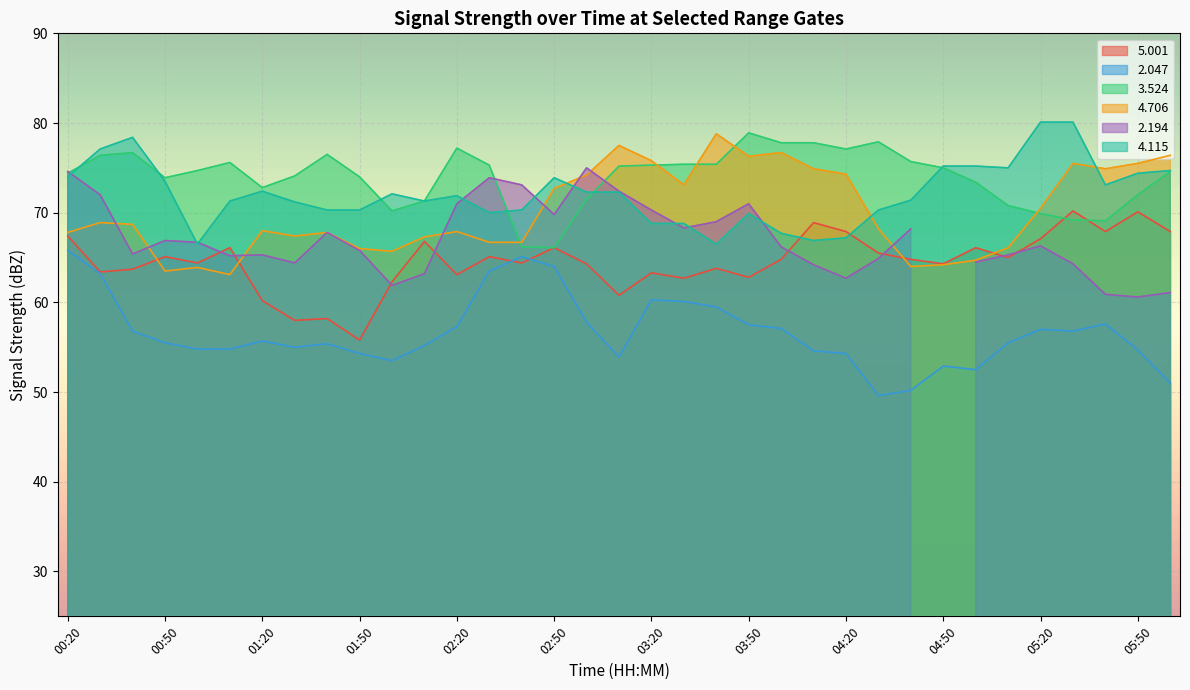

The   5.001 series shows 41.8 at 01:10. True or false?

False